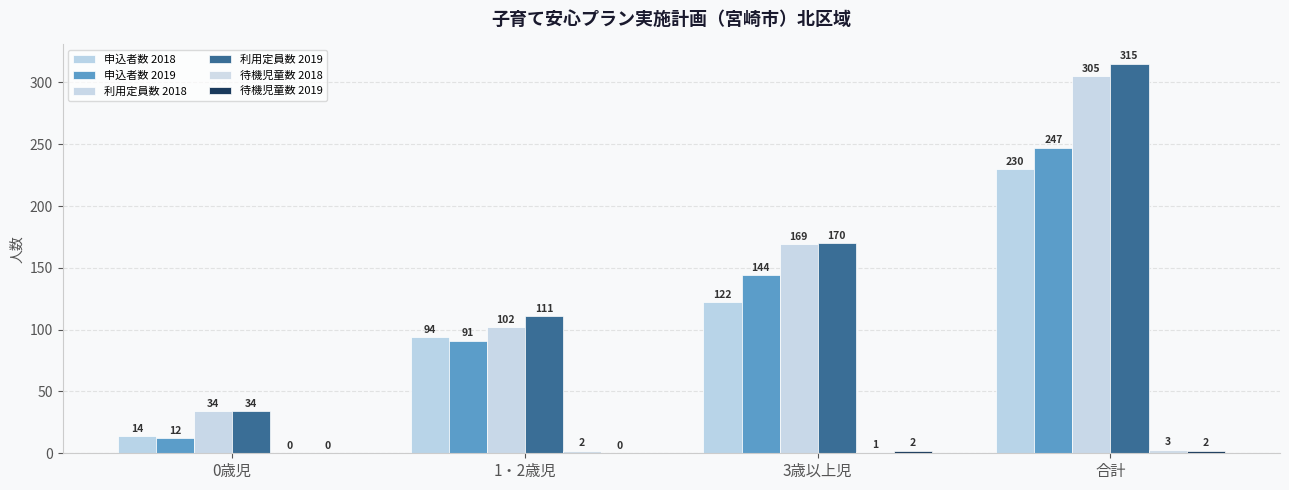

What is the label of the 1st bar from the left?

0歳児